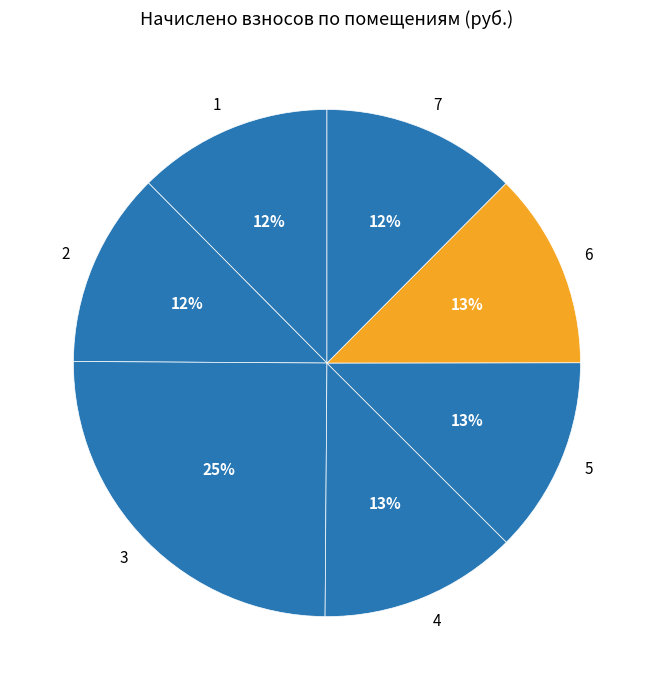

Does any single category account for the majority?

No